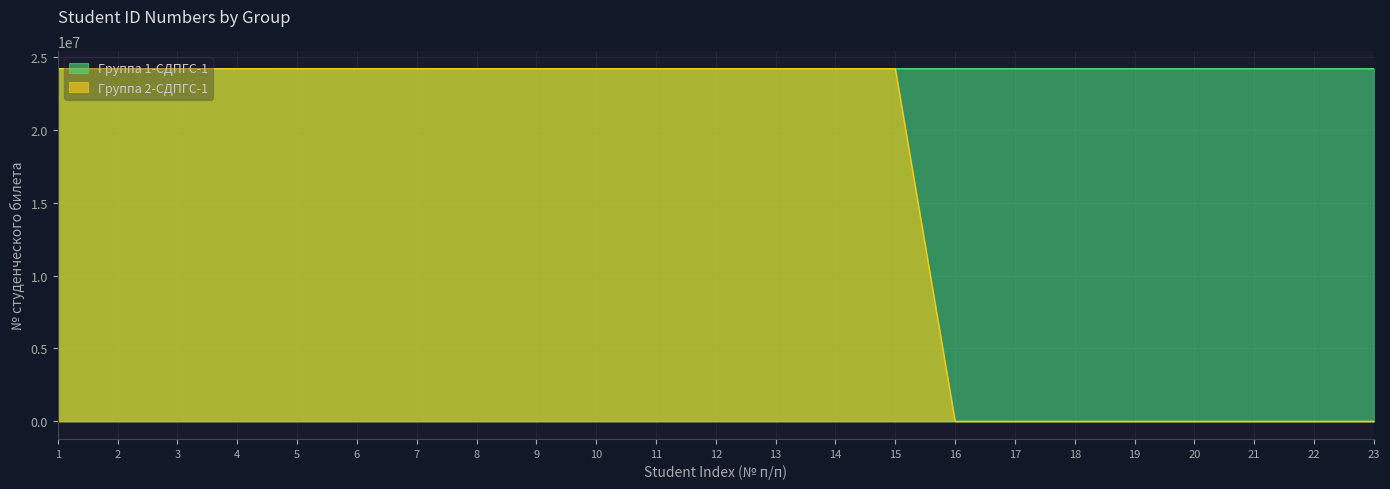

True or false: Группа 2-СДПГС-1 has more than 1 interior local peaks.

True